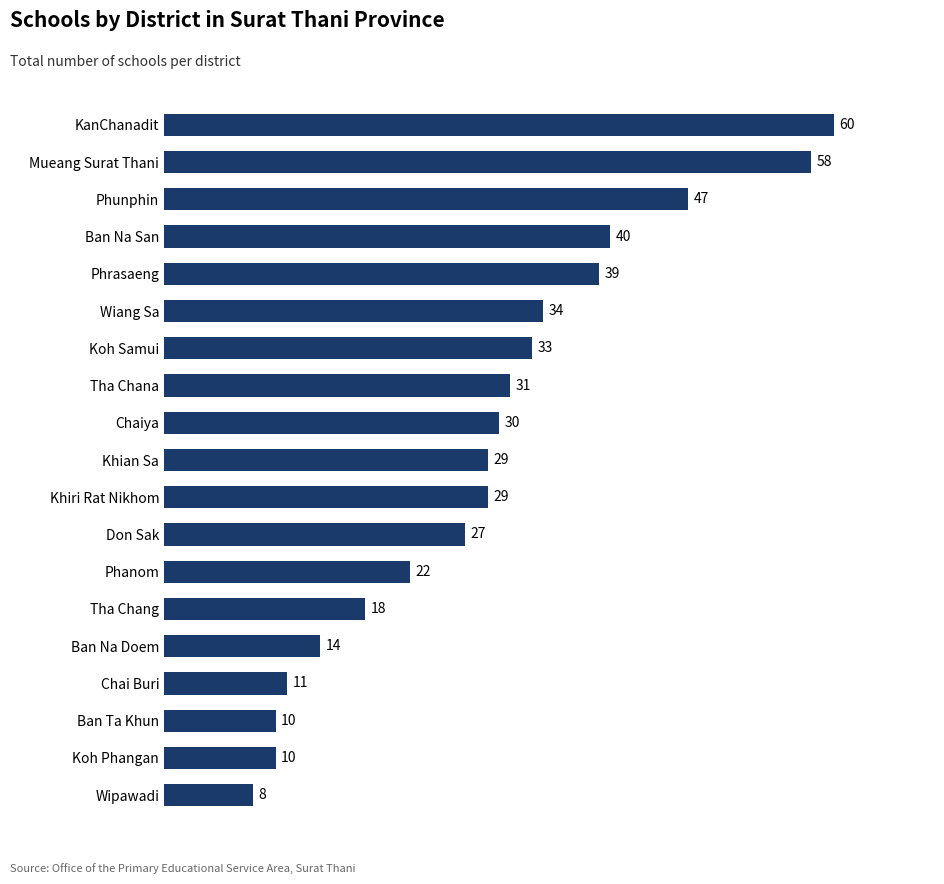

What is the sum of all values?

550